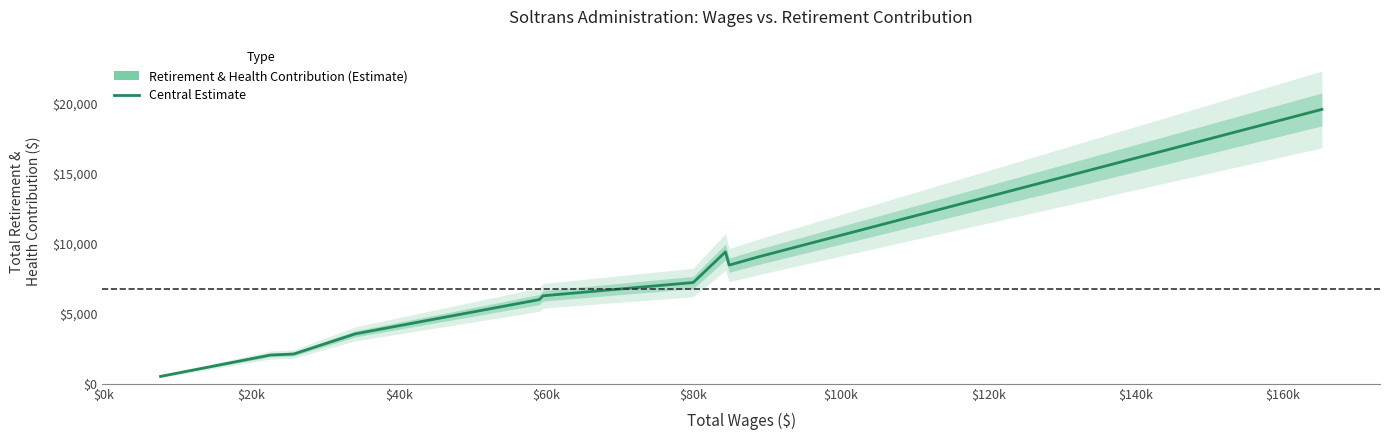

Reading left to right, transcribe all the data shown in this chart.

529	2054	2129	3567	6013	6284	7233	9420	8475	9070	19595